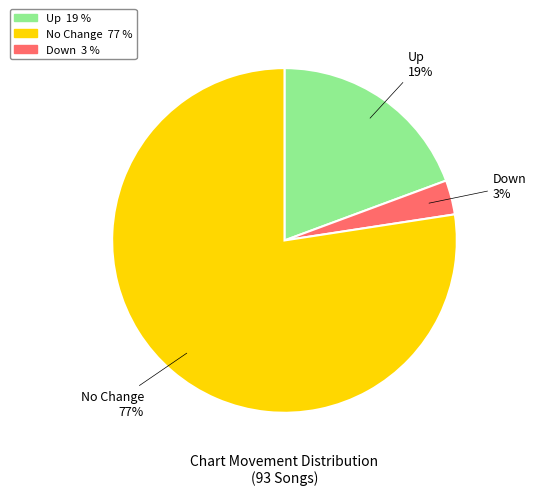

Is there a majority slice in this chart?

Yes